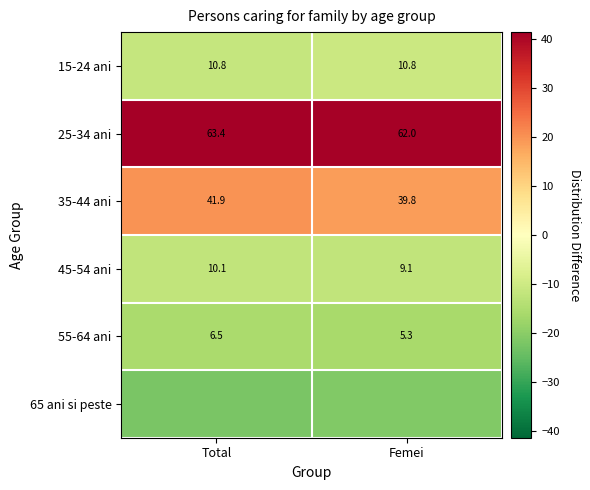

Is the value of 15-24 ani at Total greater than the value of 35-44 ani at Femei?

No